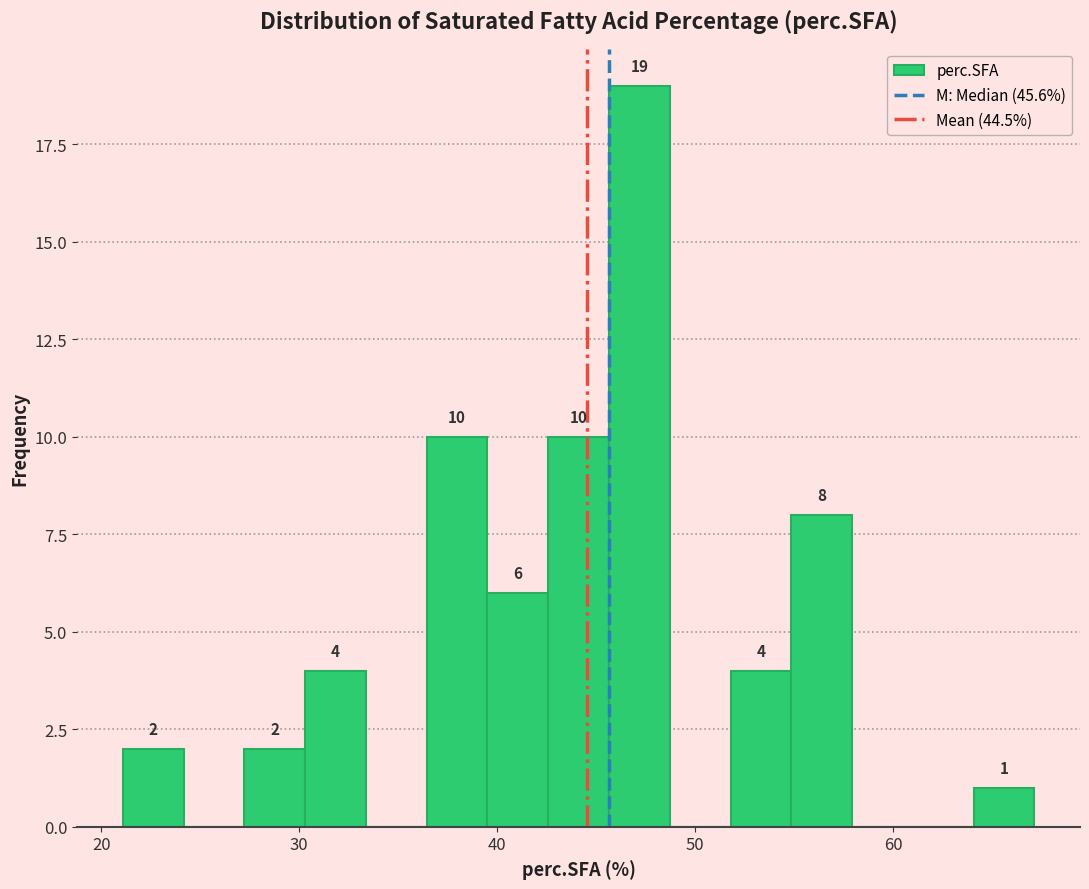

Read against the x-axis, roughly where is the centre of the tallest bar?

47